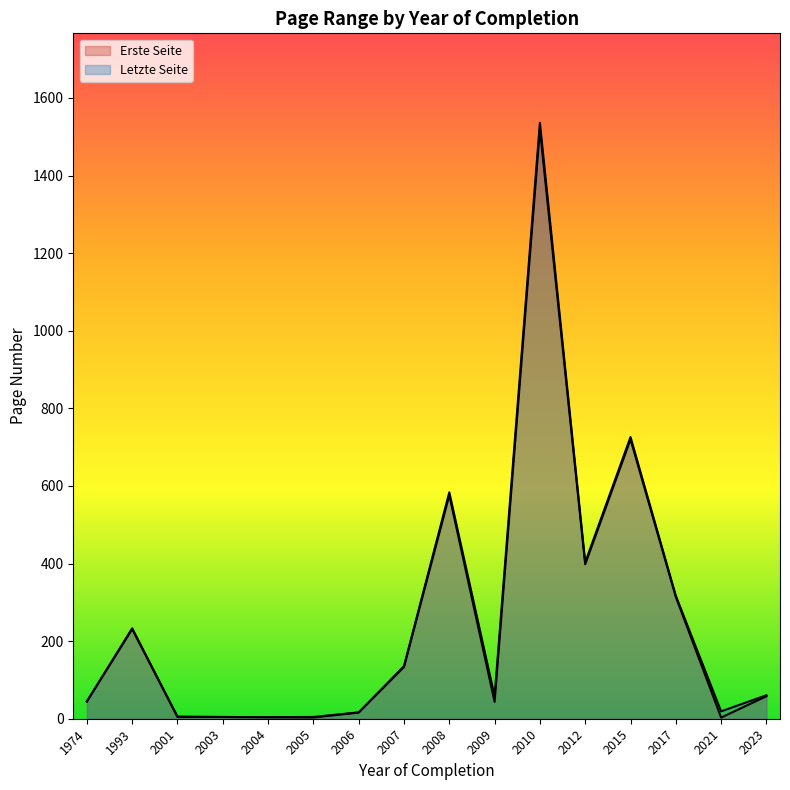

What is the minimum value for Erste Seite?

1